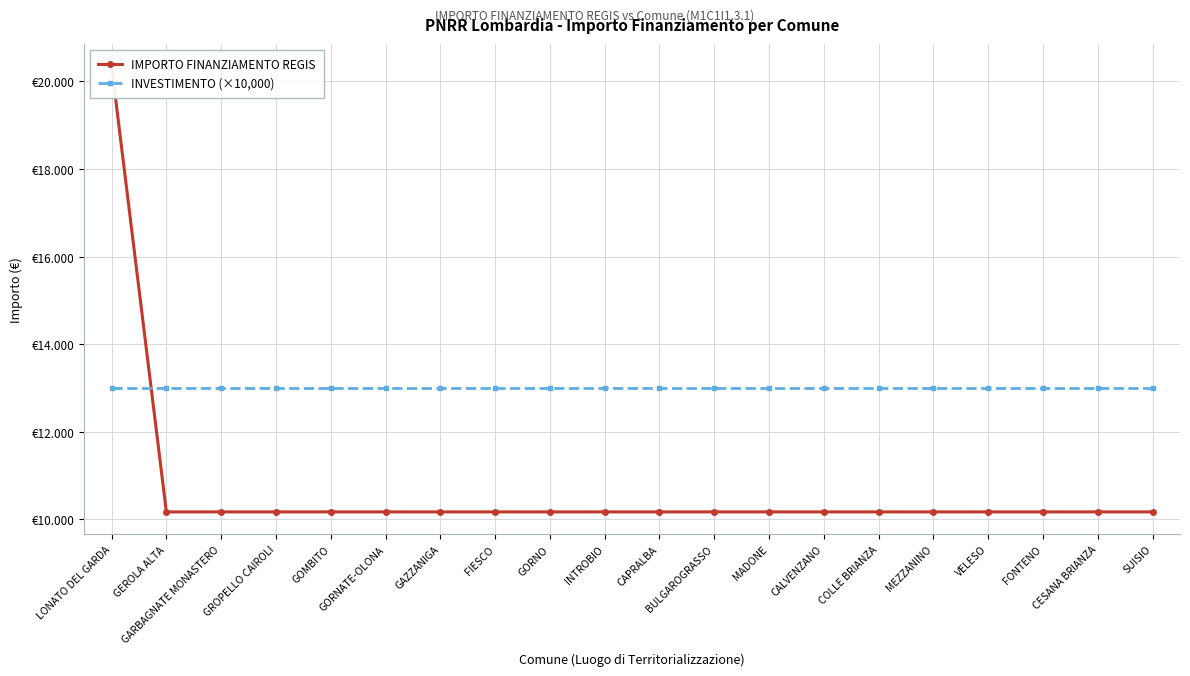

What is the spread (max minus min) of values at CALVENZANO?

2828